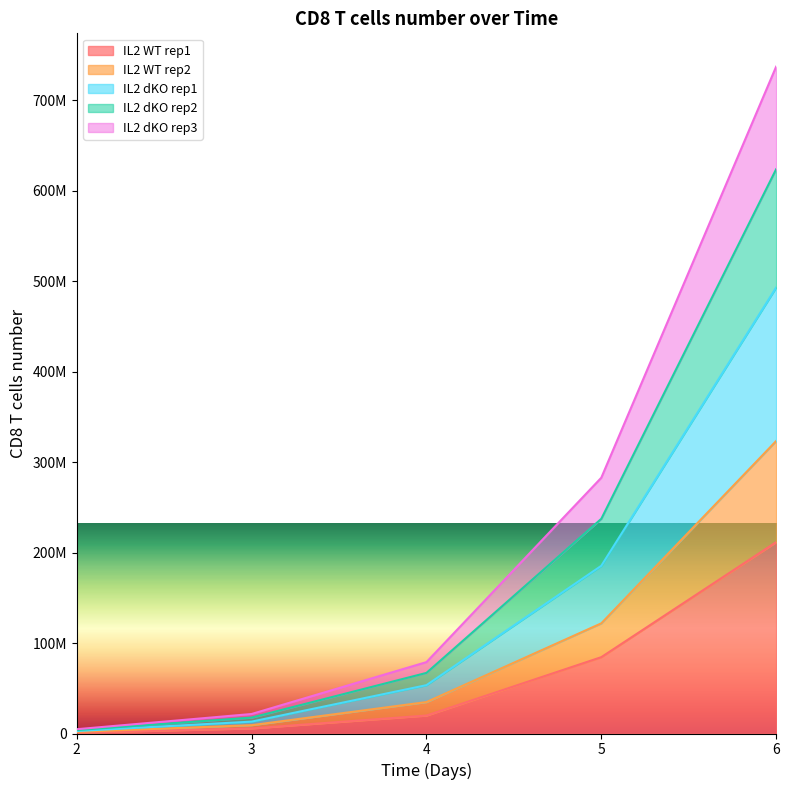

What is the value of the IL2 WT rep2 point at the 1st from the left?

2722599.0